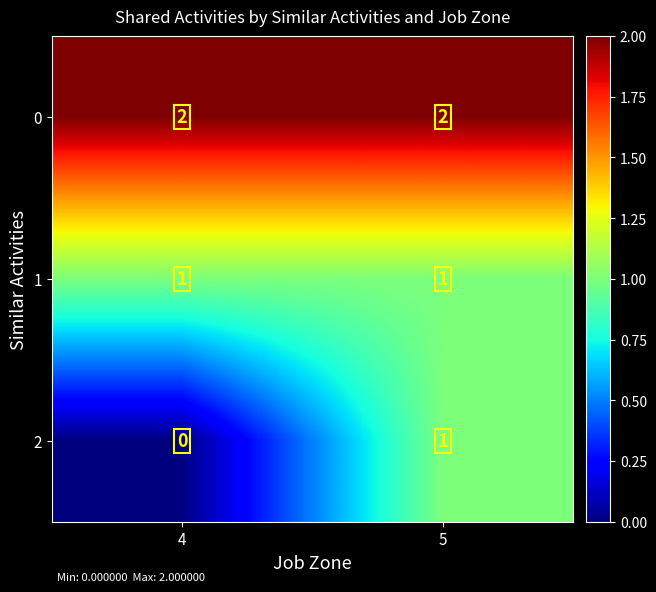

At which category is the sum across all series the highest?

5